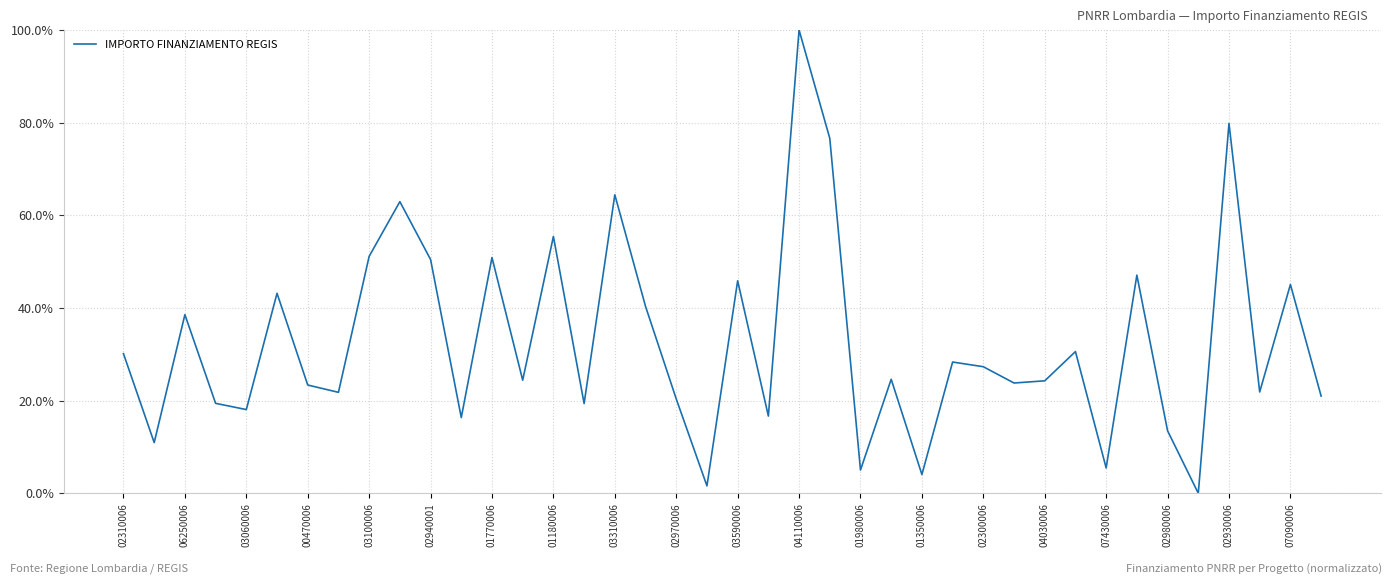

What is the maximum value shown in the chart?

100.0